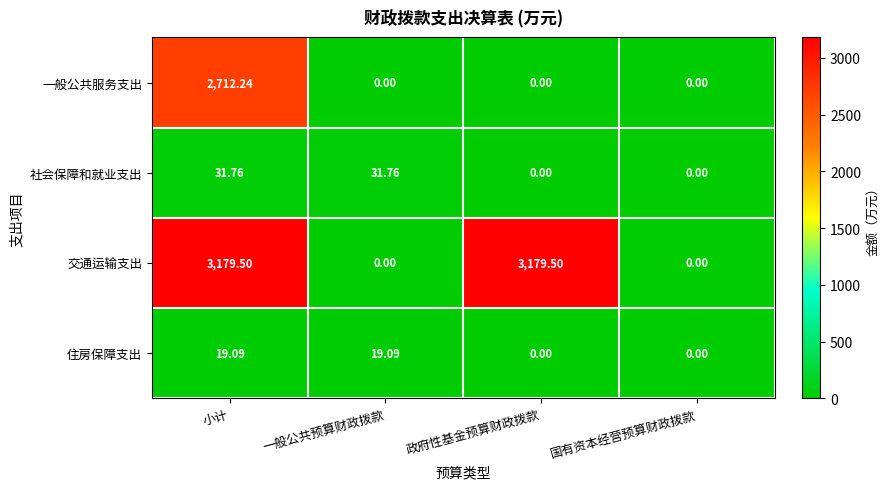

Is the value of 住房保障支出 at 小计 greater than the value of 交通运输支出 at 小计?

No